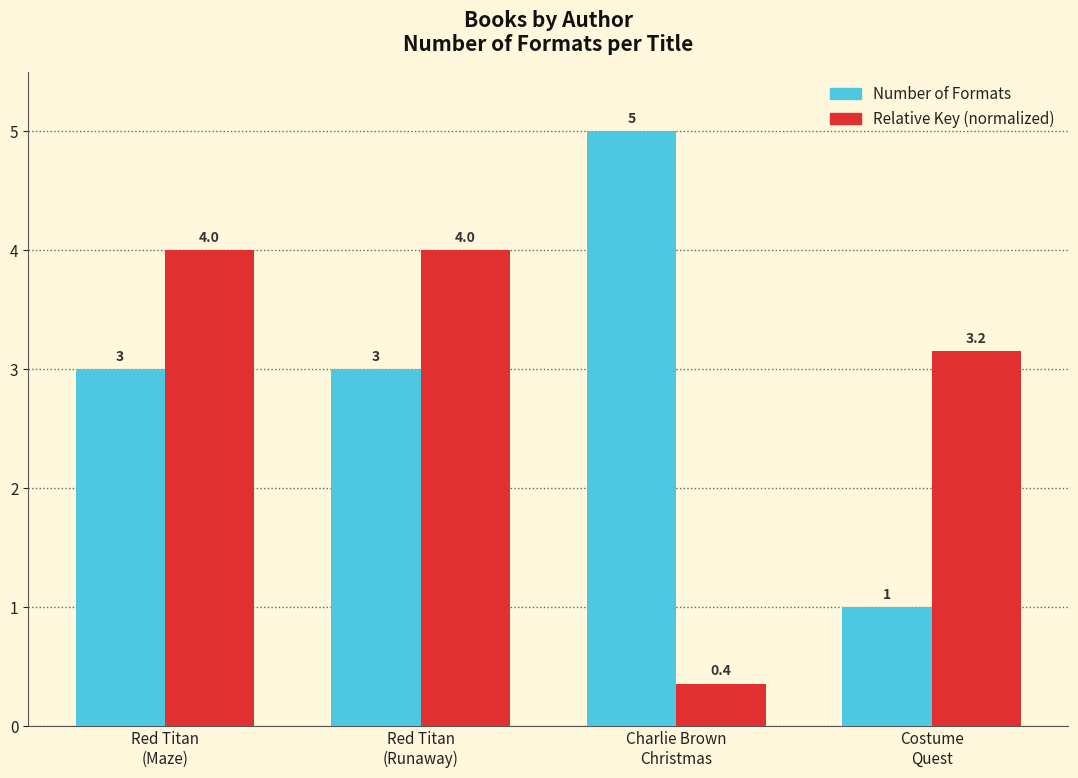

Which series has the largest total across all categories?

Number of Formats